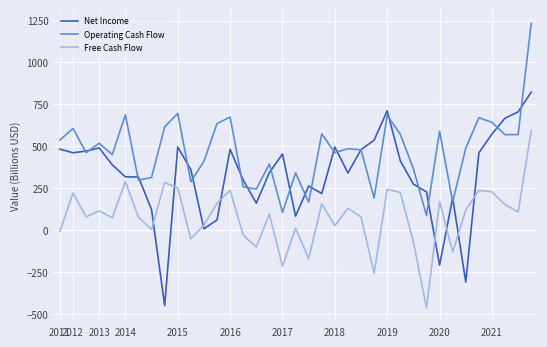

Which series has the largest total across all categories?

Operating Cash Flow